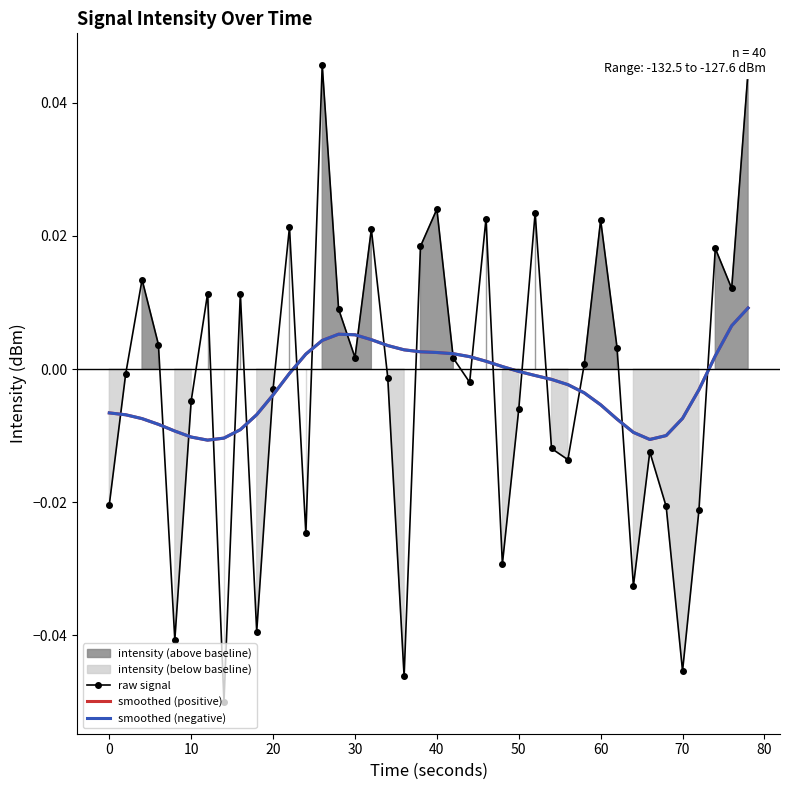

True or false: smoothed (positive) and smoothed (negative) intersect in this chart.

False